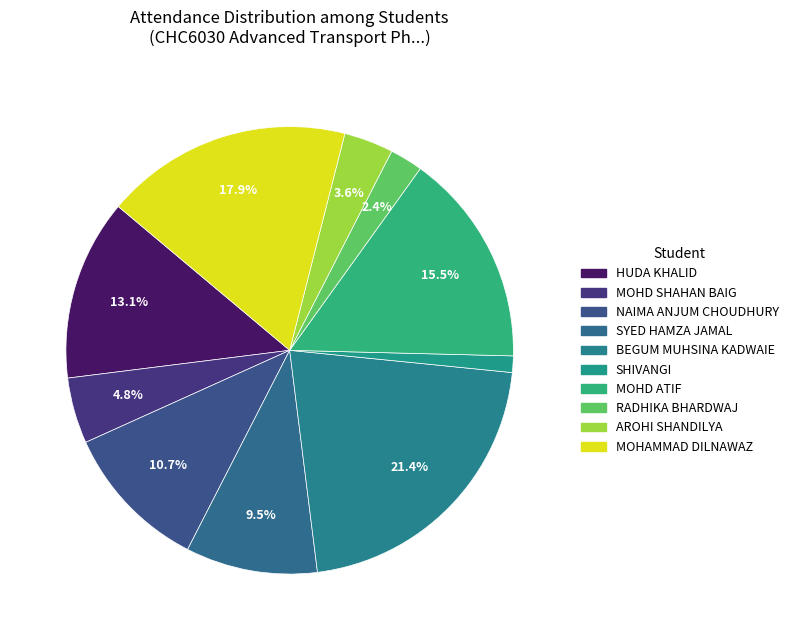

How many segments does this pie chart have?

10